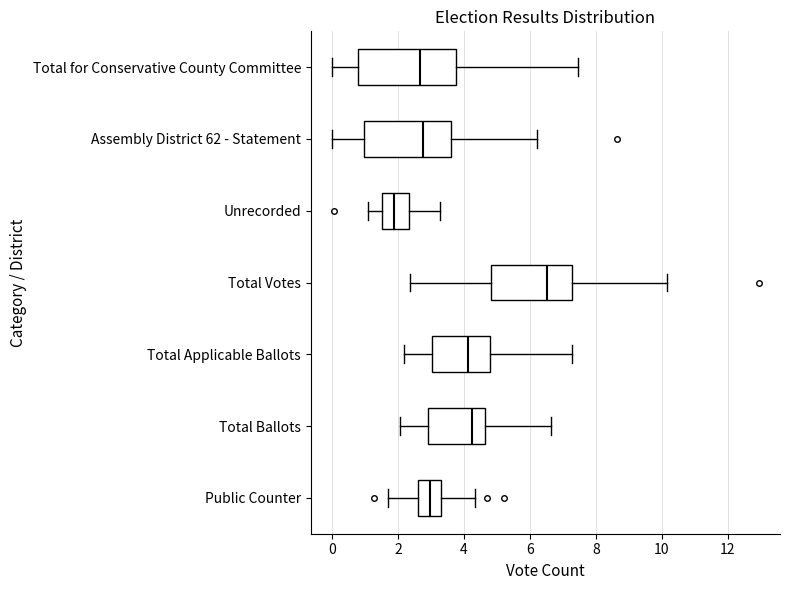

Comparing the boxes themselves (not the whiskers), which one is the widest?

Total for Conservative County Committee